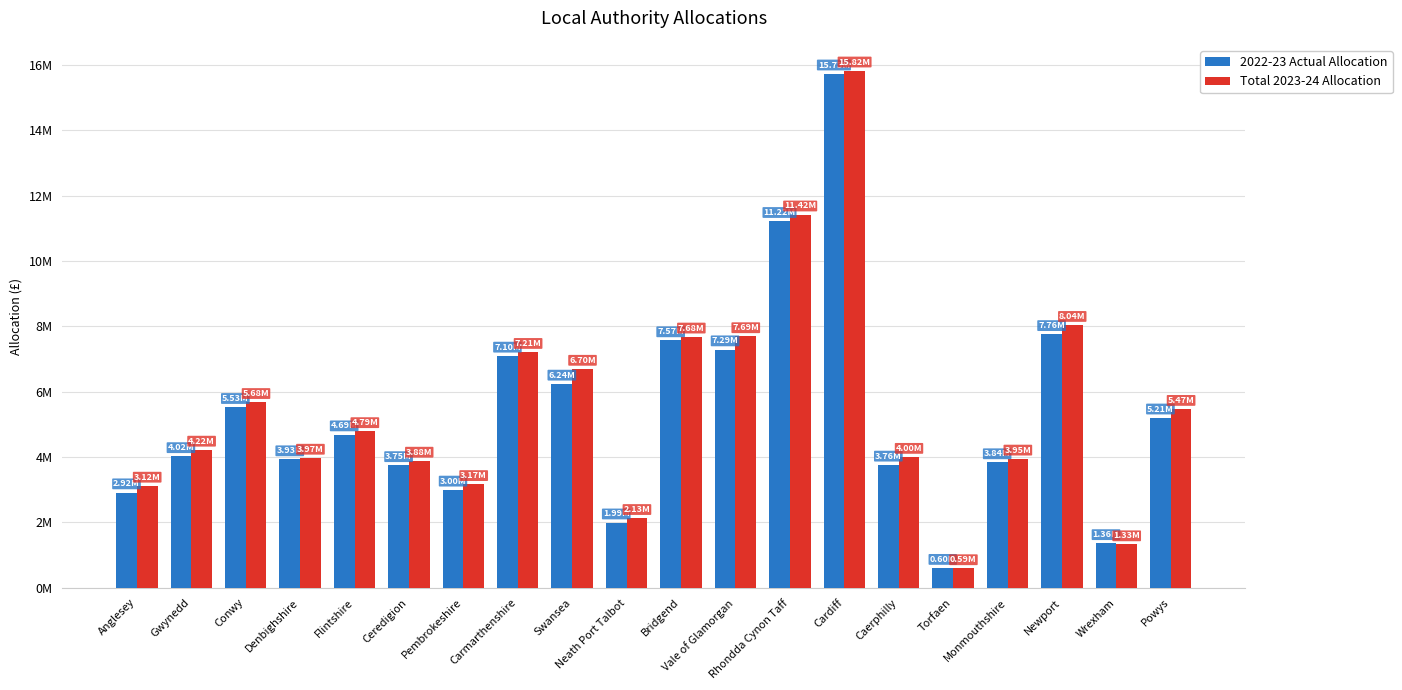

What are all the series names shown in the legend?

2022-23 Actual Allocation, Total 2023-24 Allocation